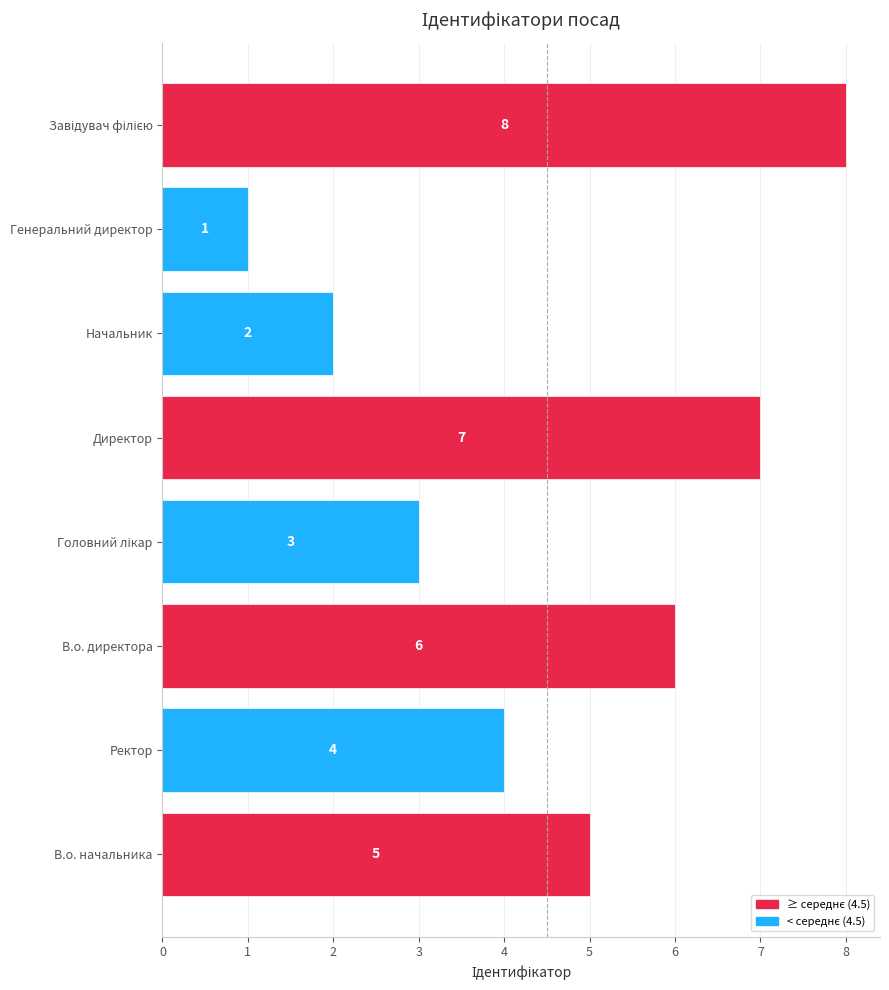

Reading bottom to top, extract all data points from this chart.

5	4	6	3	7	2	1	8